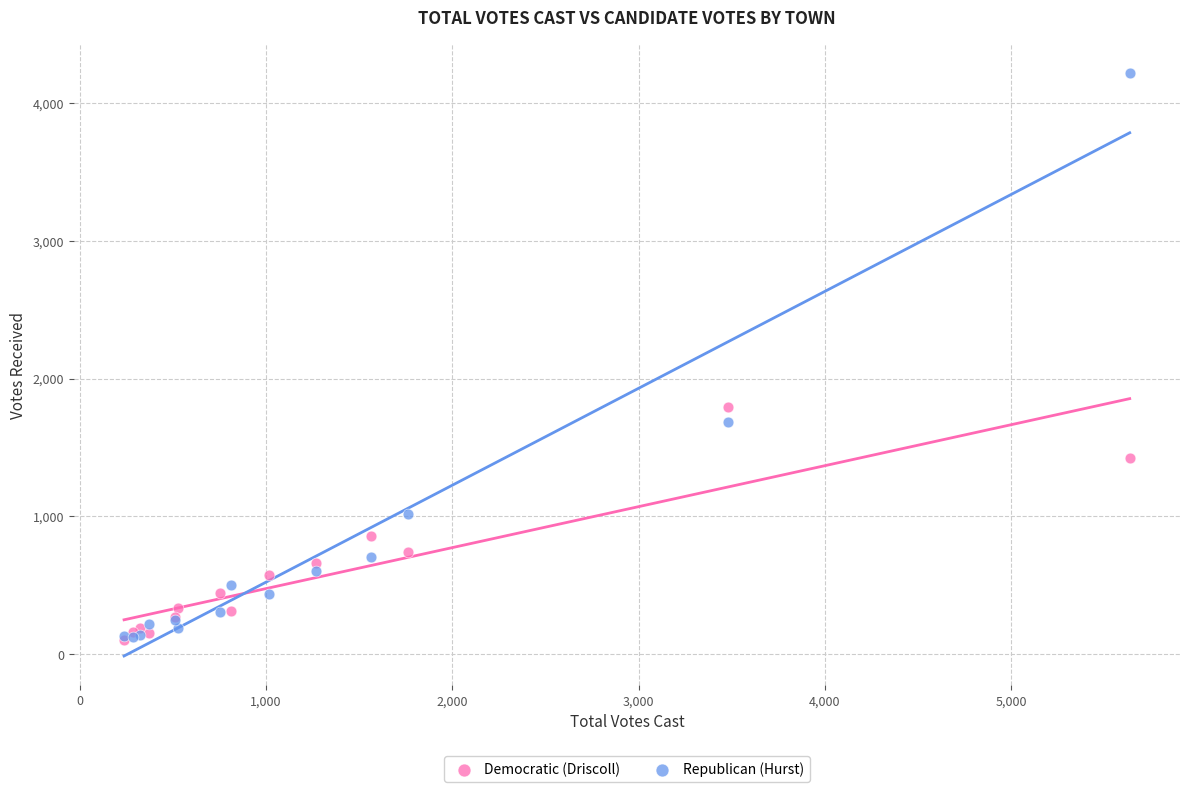

Across all series, what Y value is closest to 2158?

1793